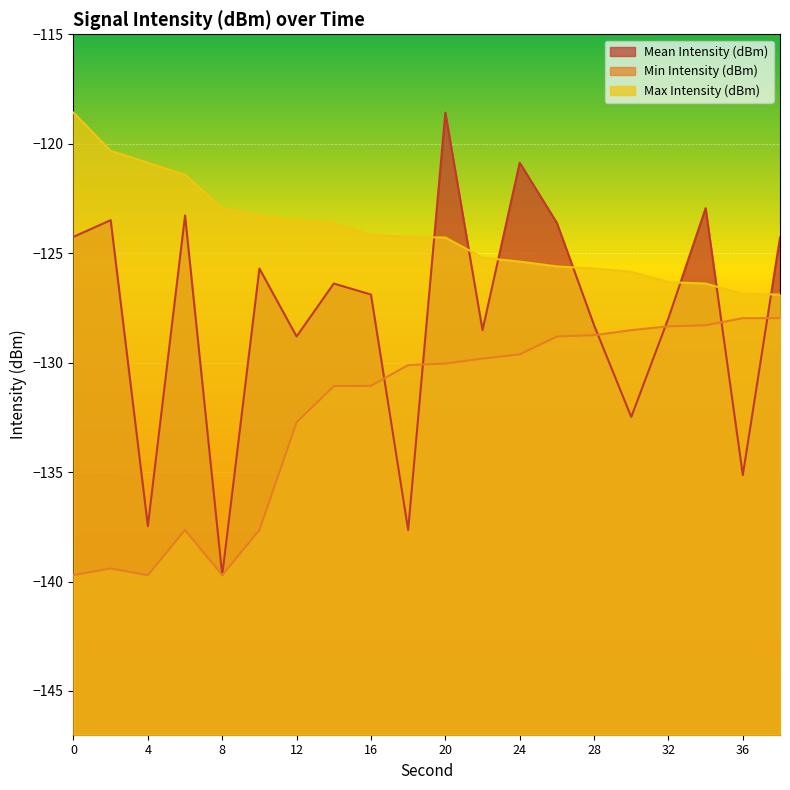

What is the average value of the Max Intensity (dBm) series?

-124.1